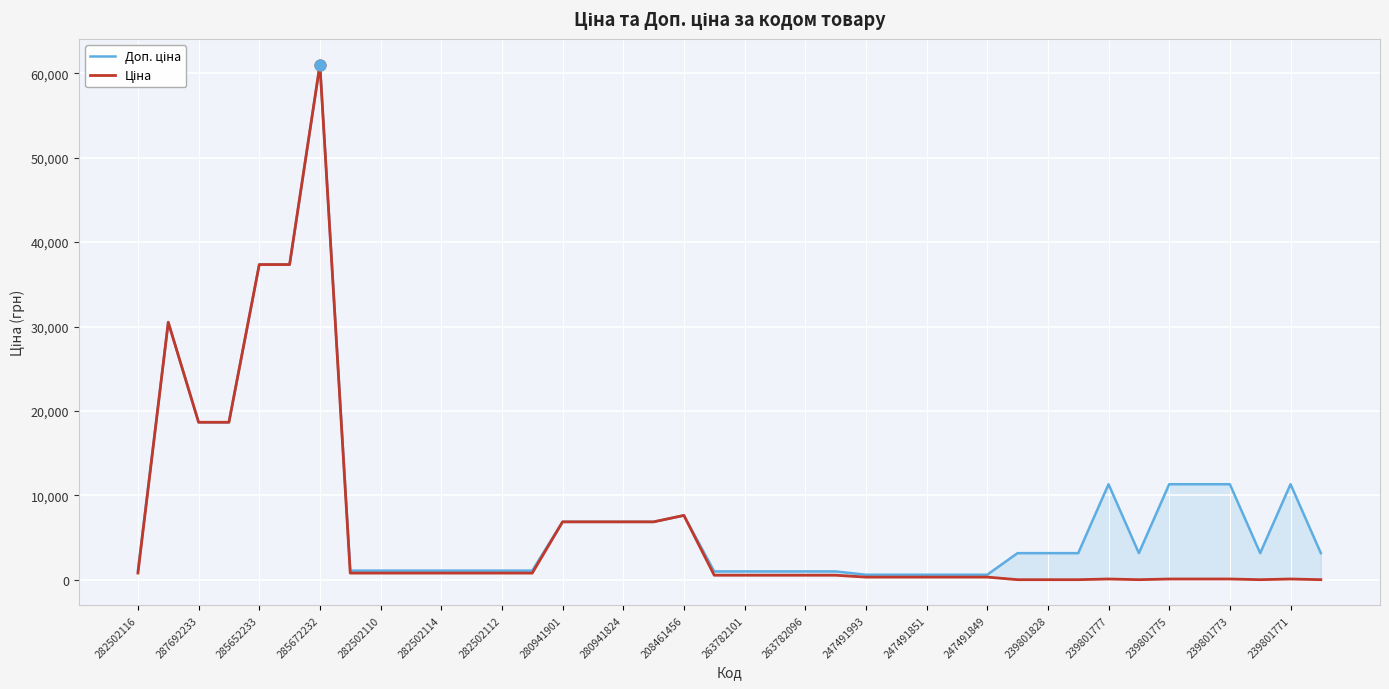

What are all the series names shown in the legend?

Доп. ціна, Ціна